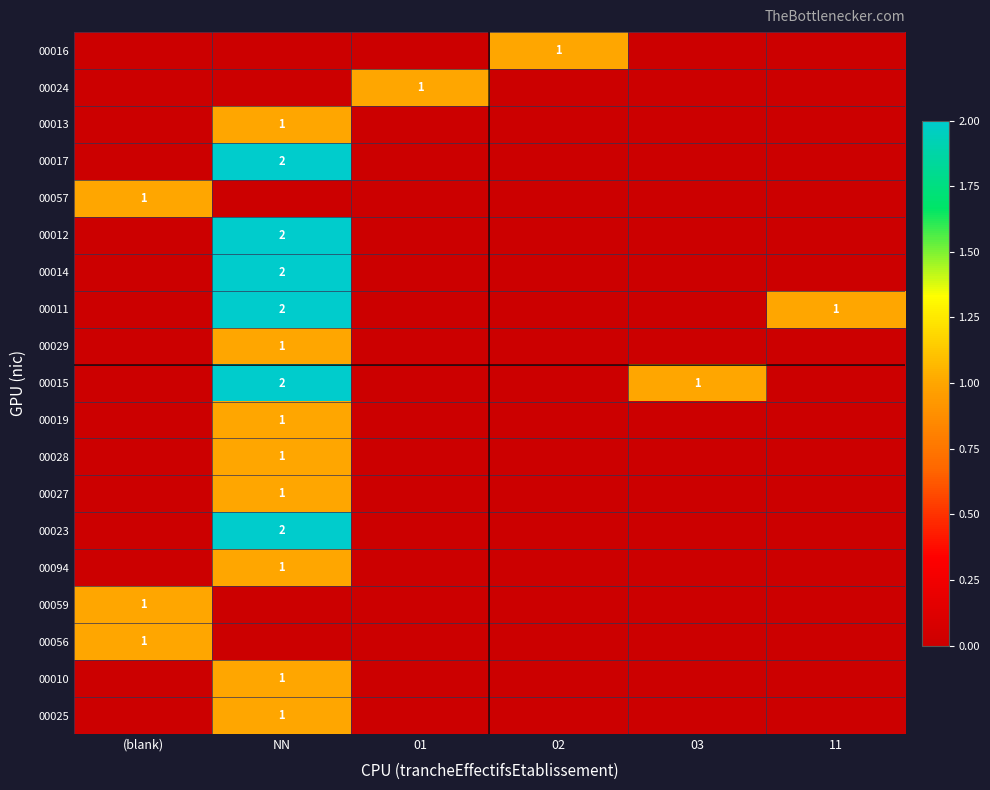

Which has a higher value, 11 or 01?

11